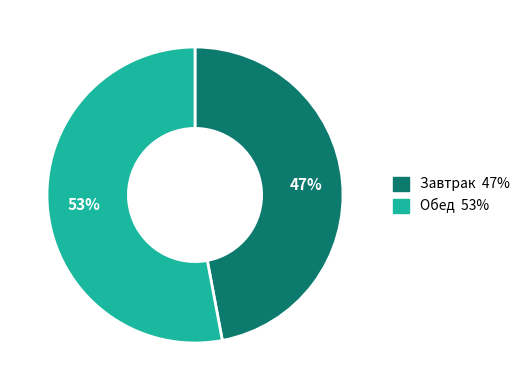

The Завтрак slice represents 58% of the pie. True or false?

False